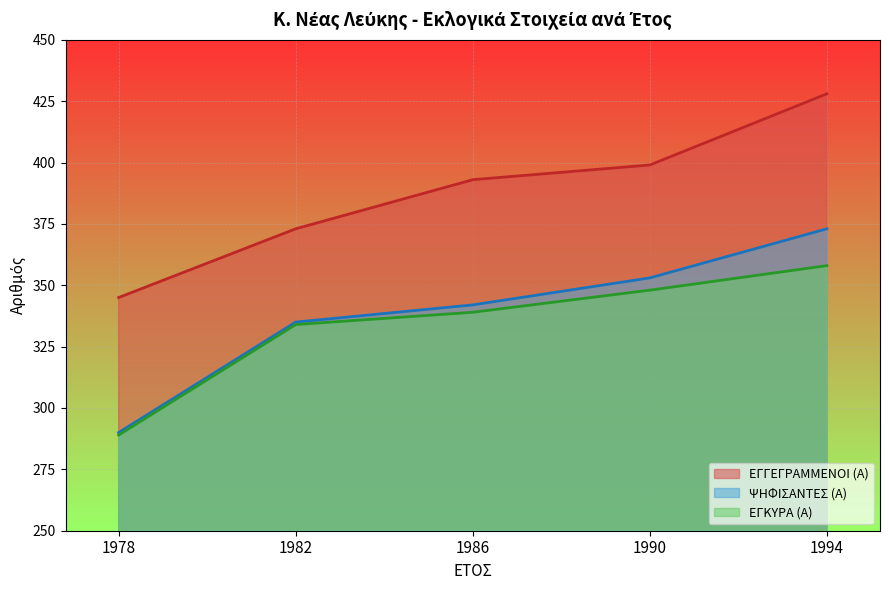

Which series changed the most between 1990 and 1994?

ΕΓΓΕΓΡΑΜΜΕΝΟΙ (Α)